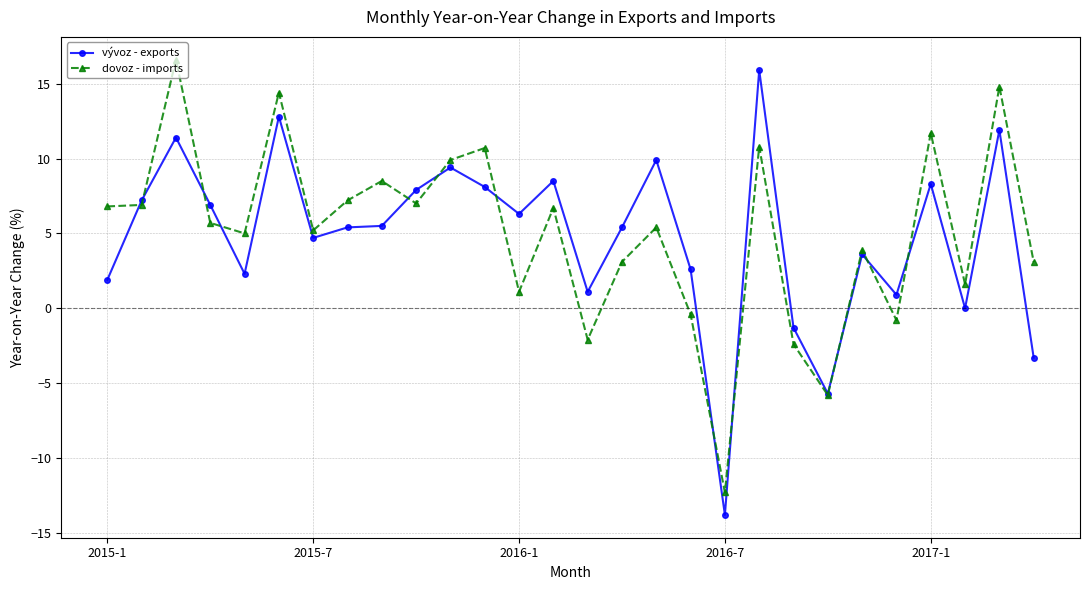

What is the maximum value for dovoz - imports?

16.6